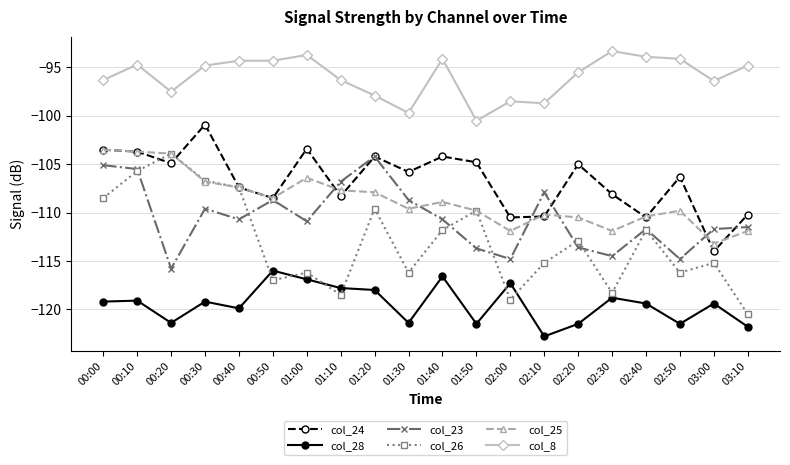

List the series in order of their peak value, highest first.

col_8, col_24, col_25, col_26, col_23, col_28